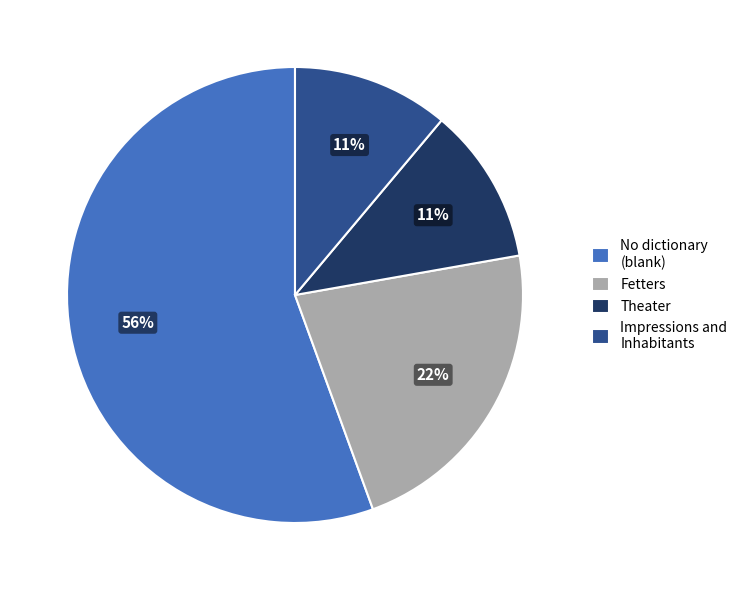

To the nearest percent, what is the combined percentage of Fetters and Theater?

33%